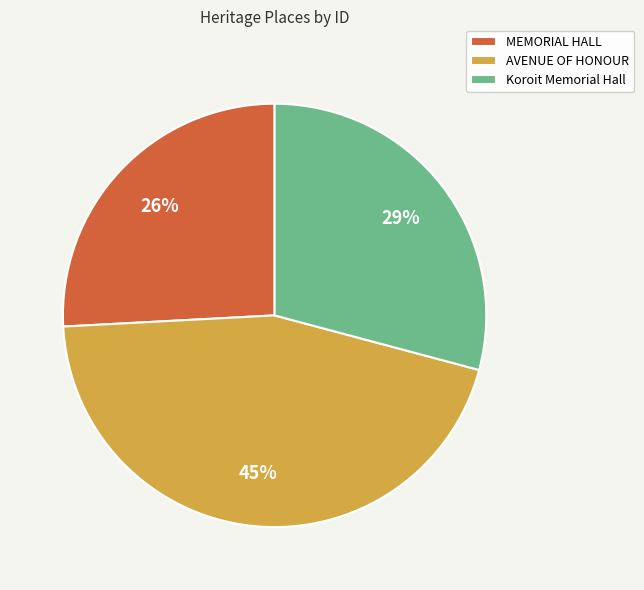

What is the smallest slice in the pie chart?

MEMORIAL HALL